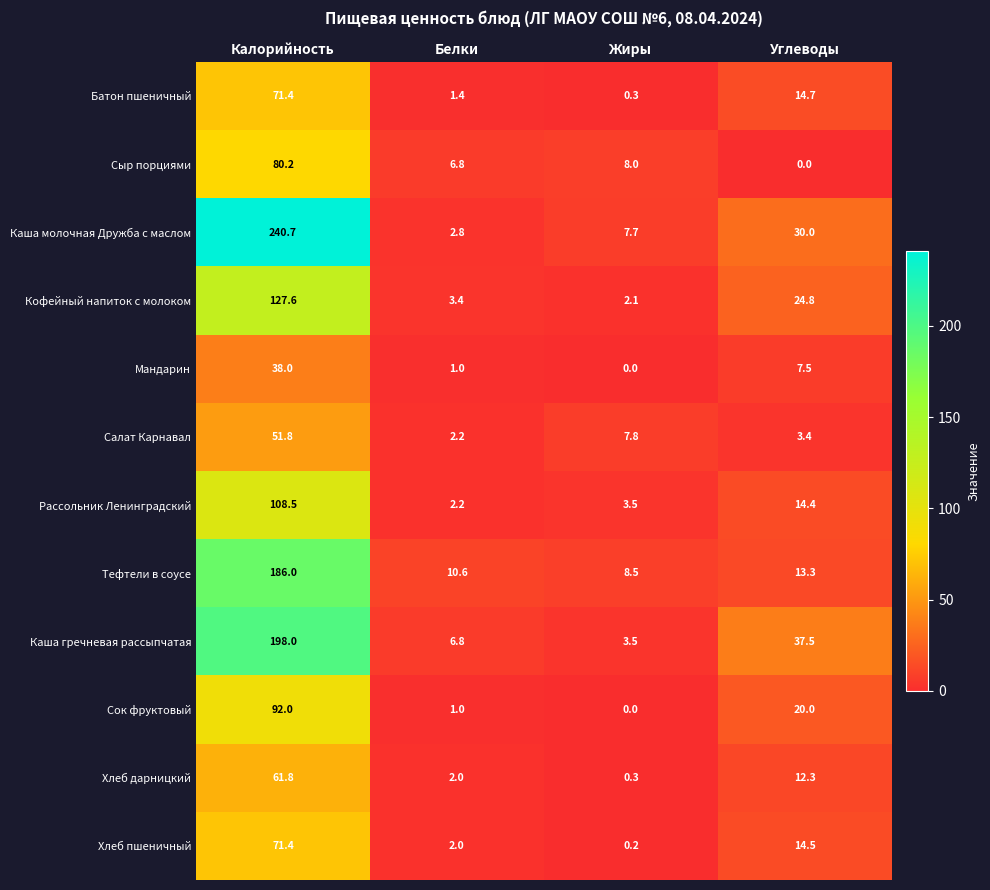

Is the value of Салат Карнавал at Жиры greater than the value of Хлеб пшеничный at Белки?

Yes